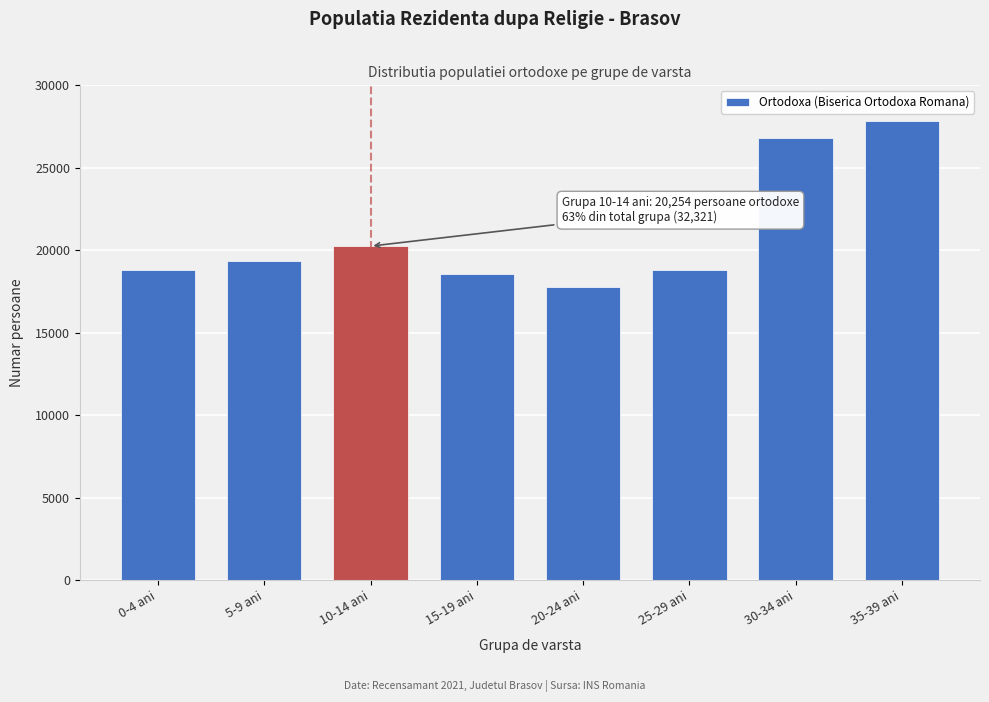

What is the label of the 7th bar from the right?

5-9 ani